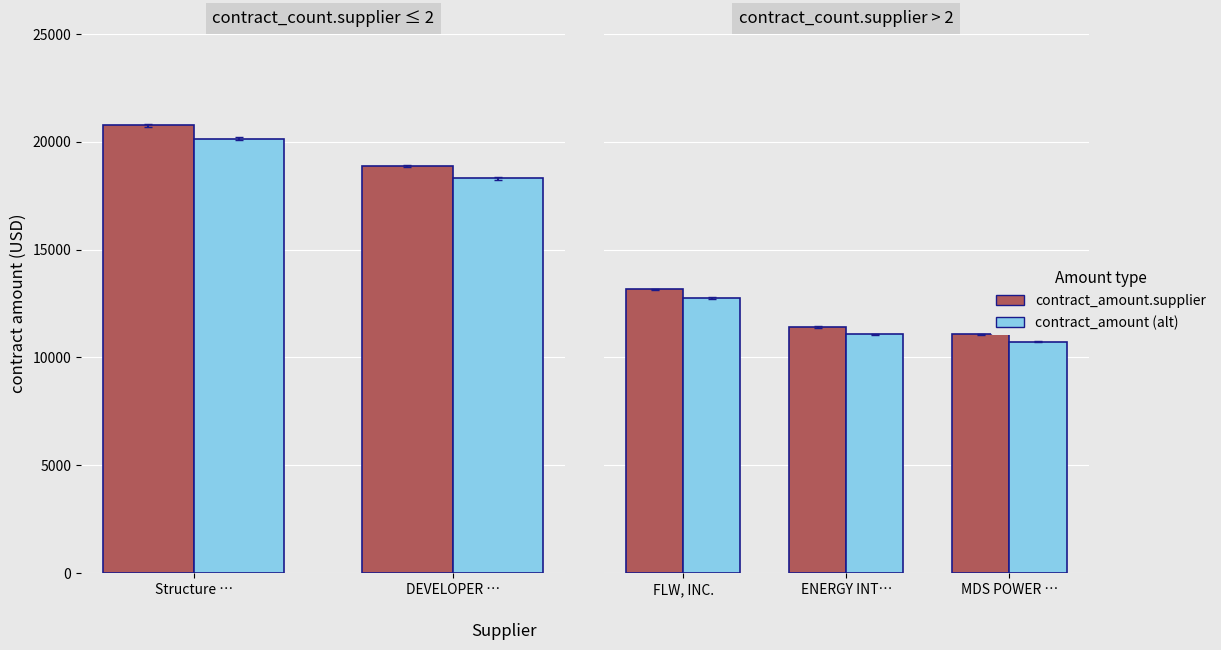

Is it true that contract_amount.supplier equals 17721.9 at FLW, INC.?

False